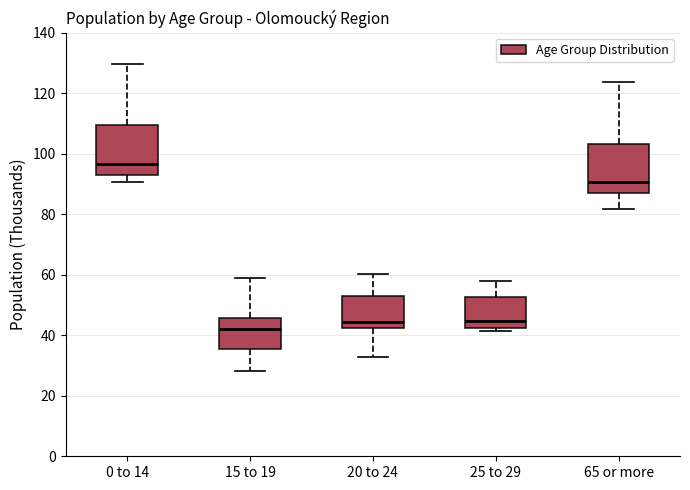

Reading left to right, read every box against the y-axis: the position of its median line, the range the box covers, and the ends of its whiskers. The values are not printed on the chart, so give them approximately, as read against the axis.

0 to 14: median 96, box 94 to 110, whiskers 90 to 130
15 to 19: median 42, box 36 to 46, whiskers 28 to 58
20 to 24: median 44, box 42 to 52, whiskers 32 to 60
25 to 29: median 44, box 42 to 52, whiskers 42 (just below the box's lower edge) to 58
65 or more: median 90, box 86 to 104, whiskers 82 to 124